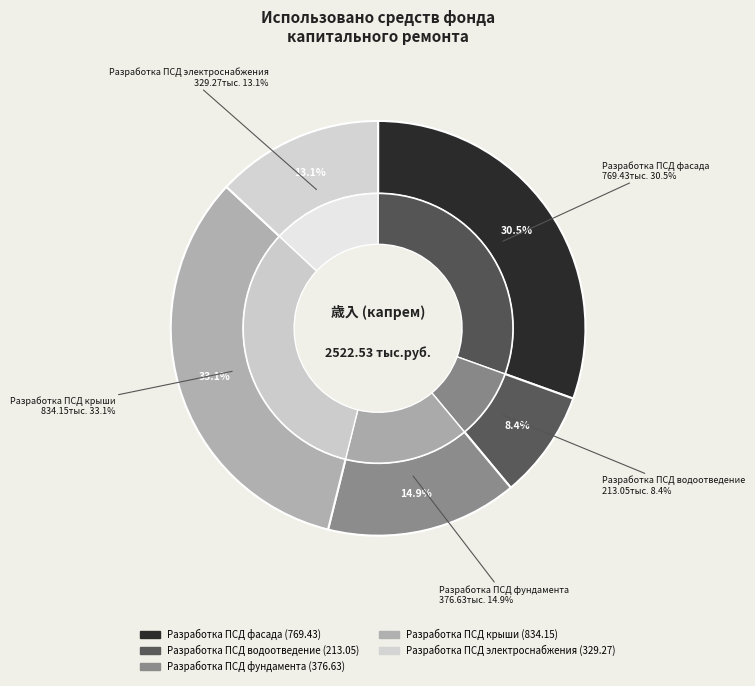

Does Разработка ПСД водоотведение account for over 50% of the chart?

No